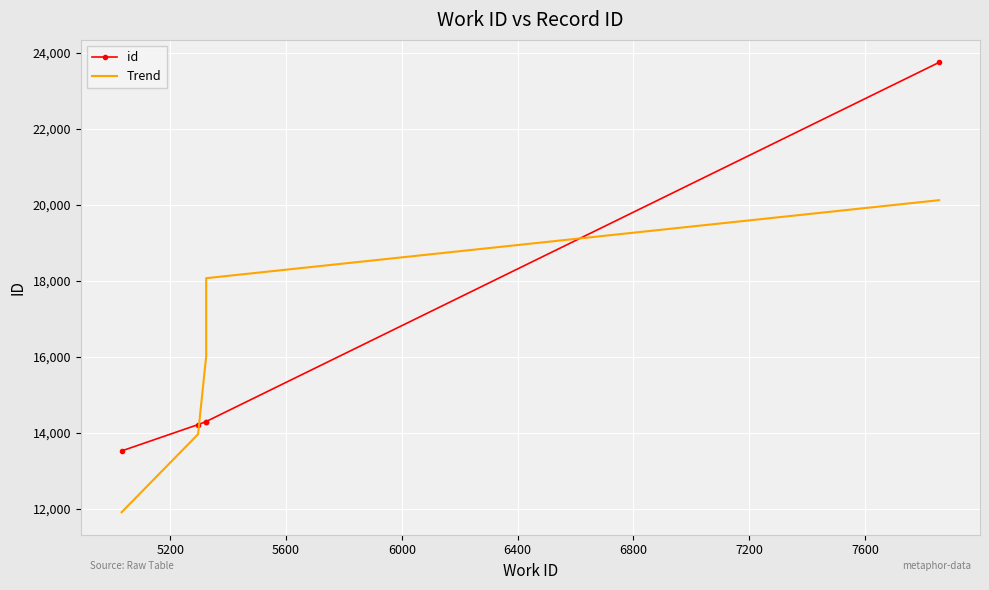

What is the value of the Trend point at the 2nd from the left?

13964.1